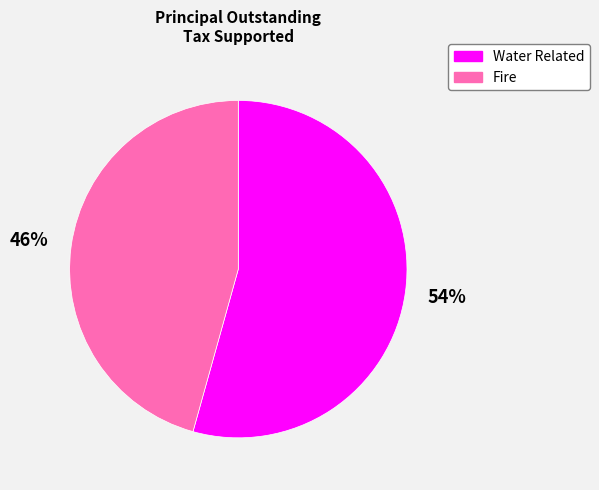

To the nearest percent, what percentage of the pie is Fire?

46%